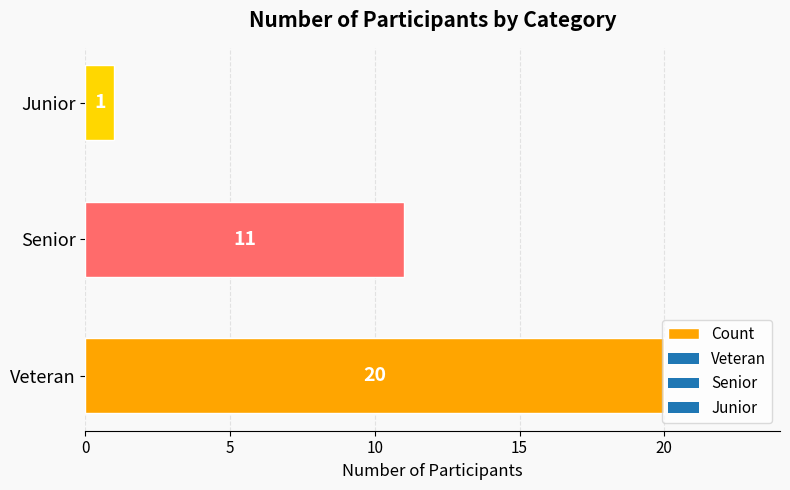

The chart shows a value of 20 at Veteran. True or false?

True